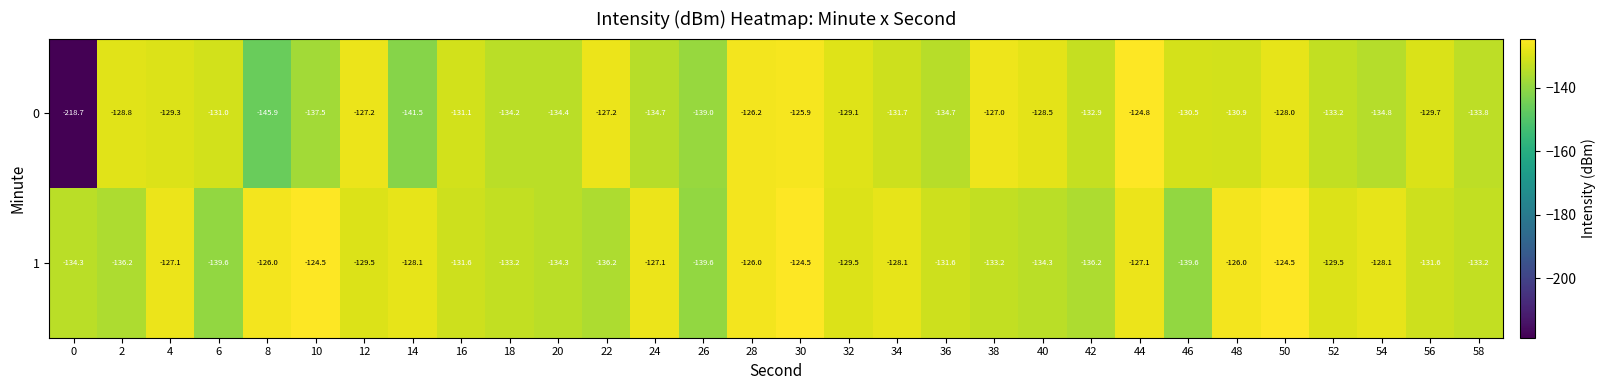

What is the approximate value of 1 at 14?

-128.1